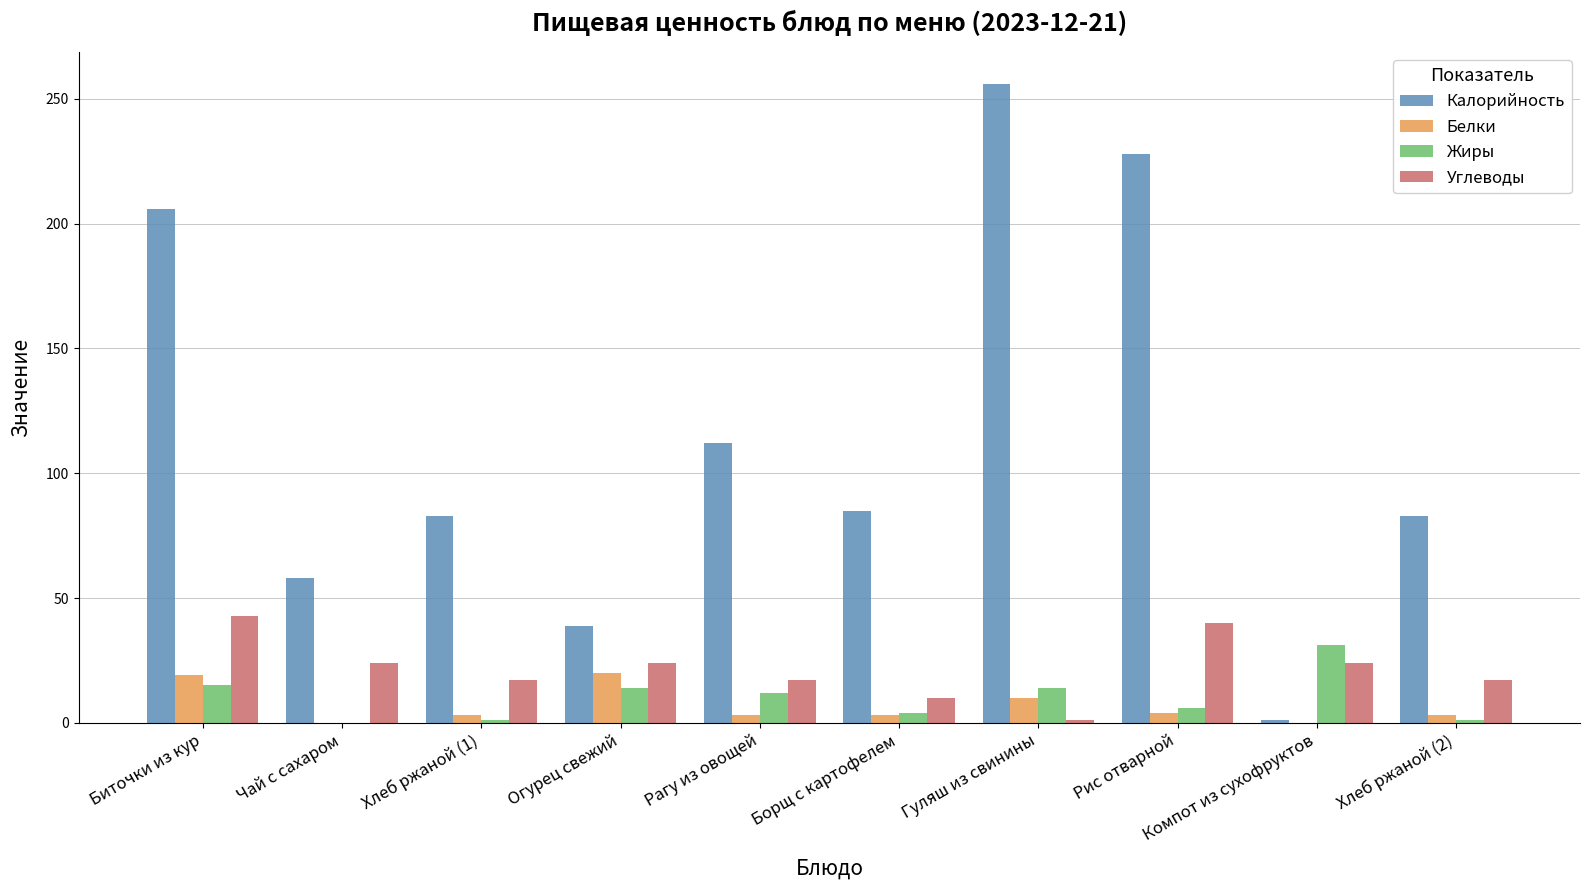

Read the Углеводы value at Биточки из кур, to the nearest 5.

45